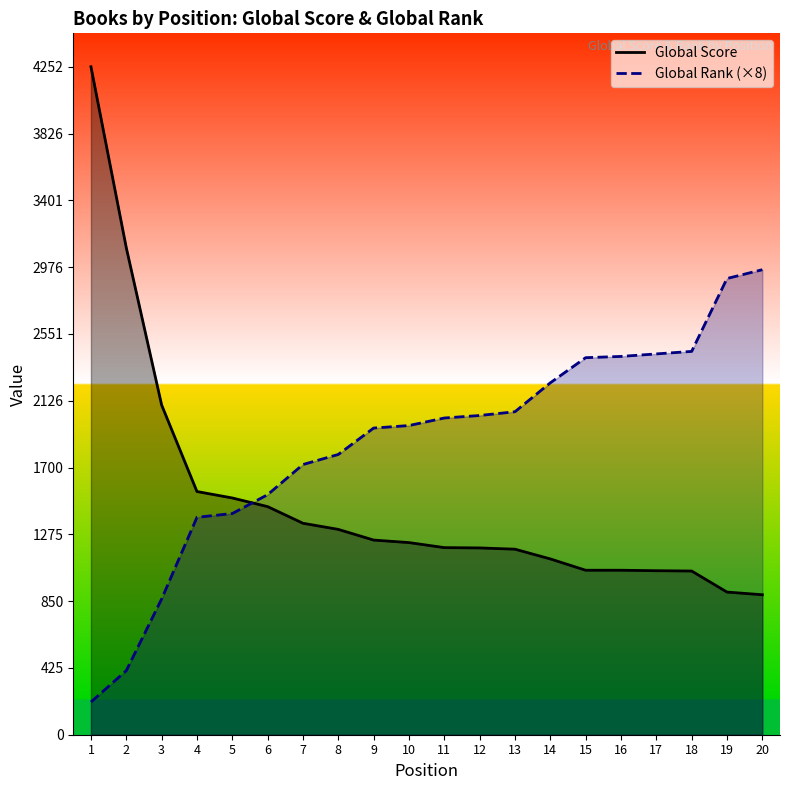

What value does the Global Rank series have at 19, to the nearest 100?

2900